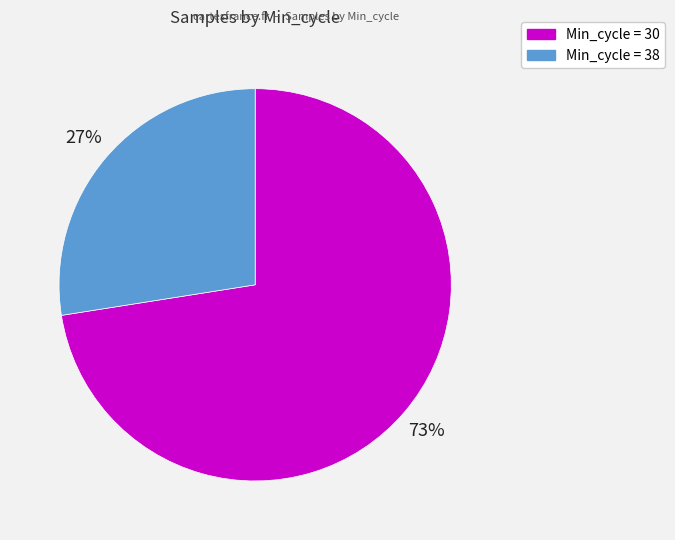

Is there any slice that represents more than half of the pie?

Yes